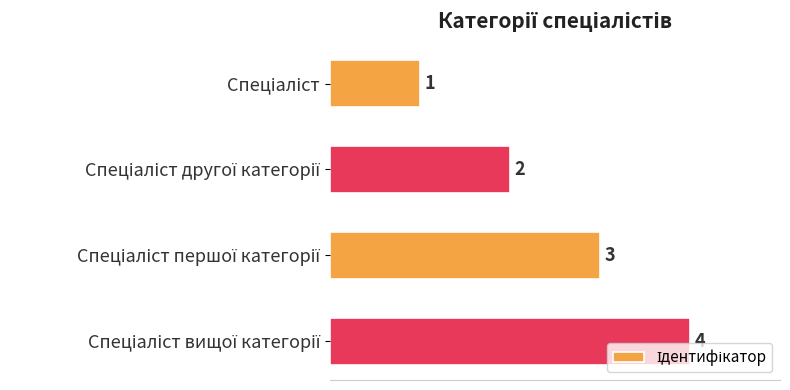

What is the greatest value displayed?

4